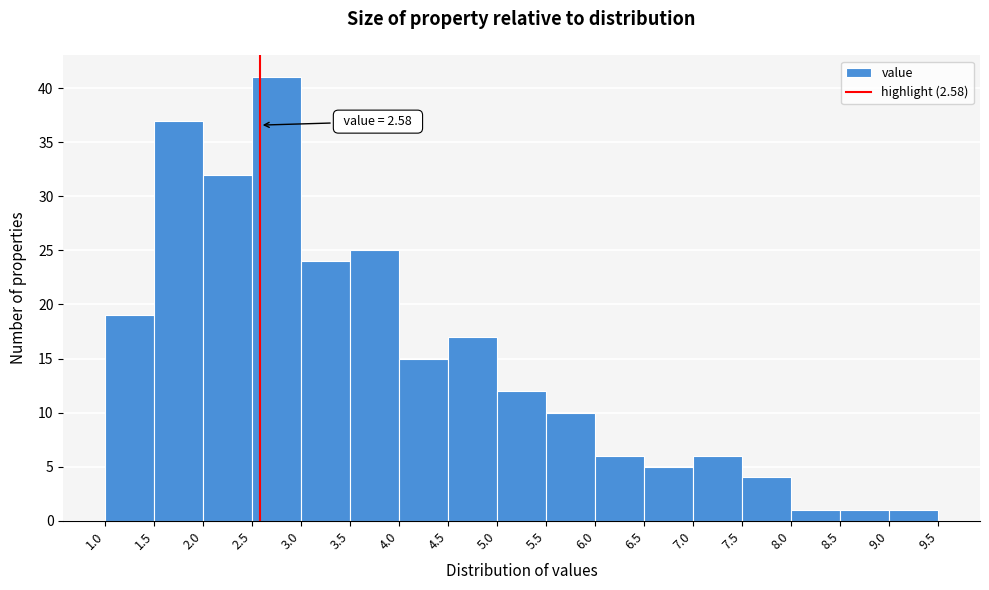

Which range on the x-axis has the tallest bar?

2.5 to 3.0